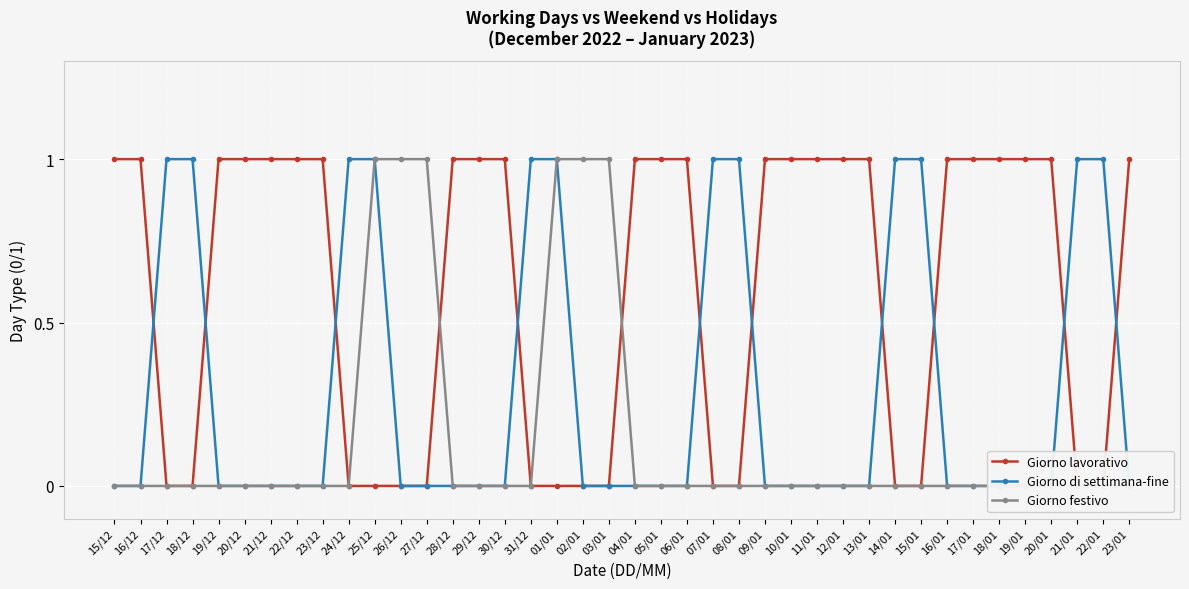

The value of Giorno festivo at 17/12 is 0. True or false?

True